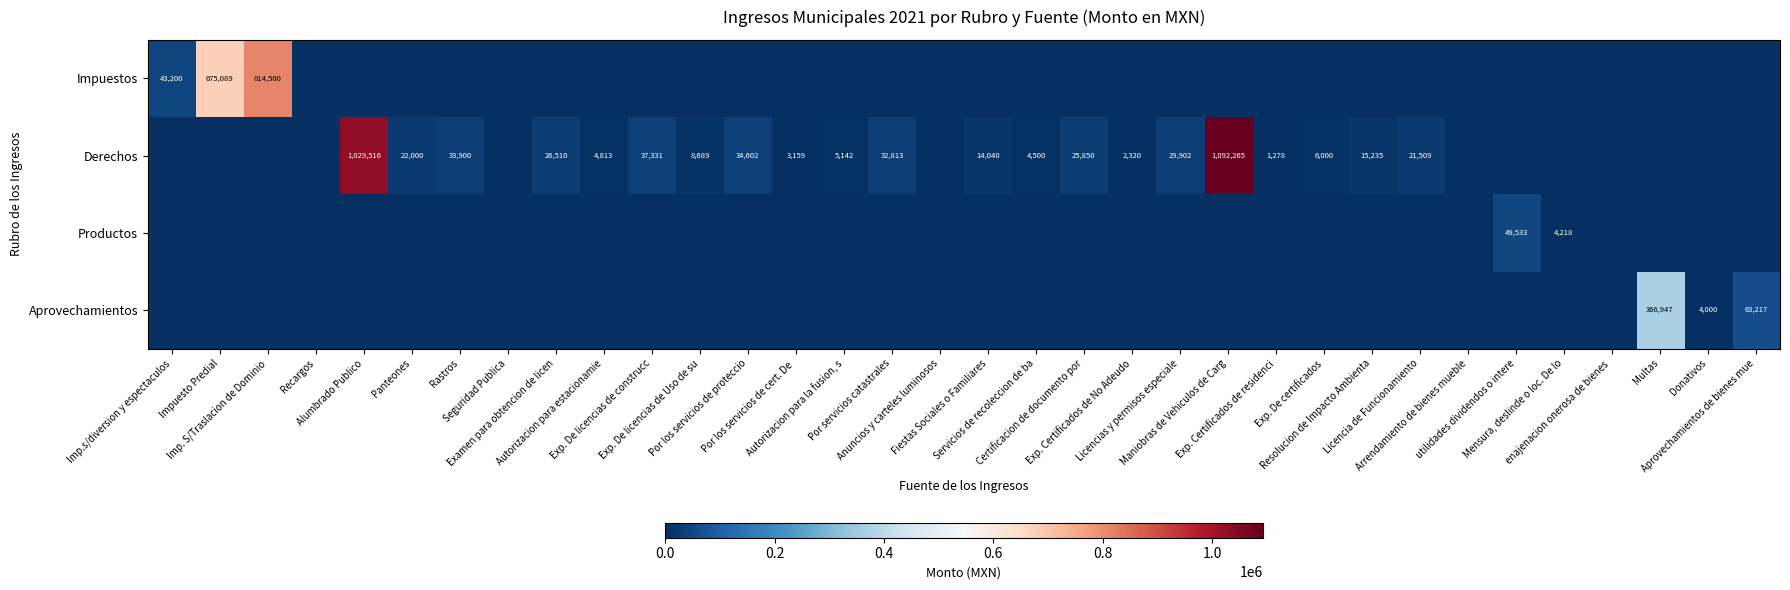

True or false: Productos has a value of -26994.8 at Autorizacion para estacionamie.

False